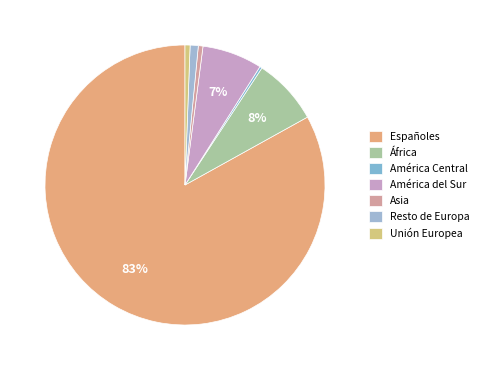

To the nearest percent, what is the difference between the largest and smallest slice percentages?

83%